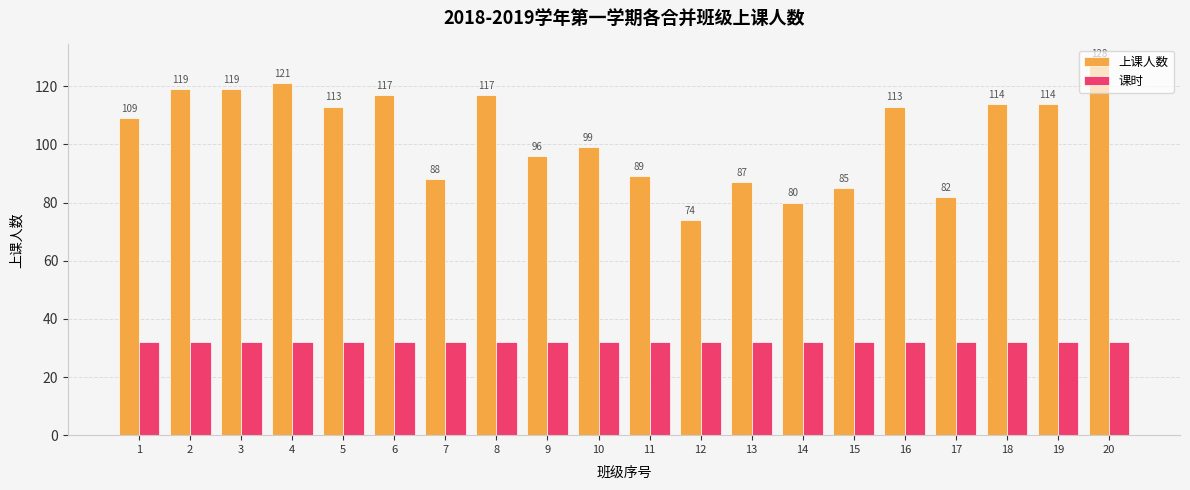

What is the value of the 上课人数 bar at the 17th from the left?

82